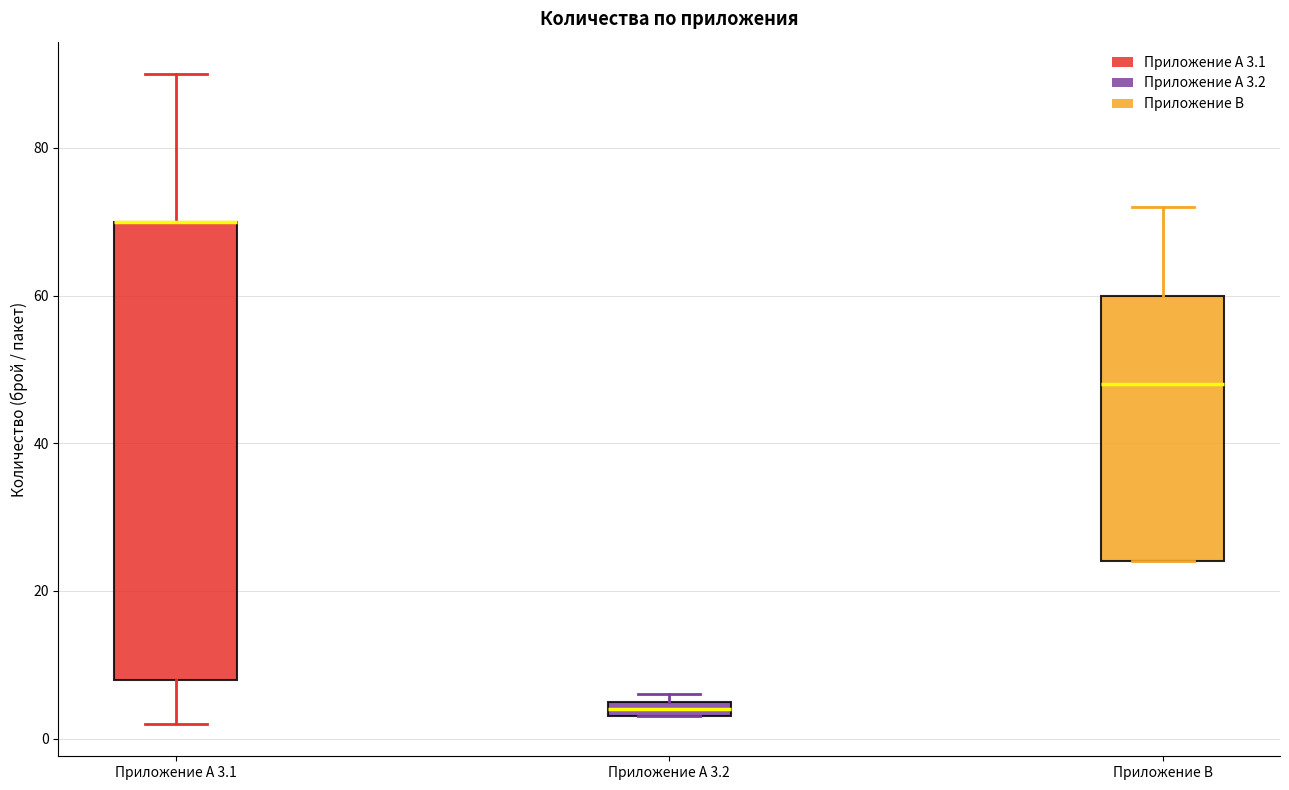

Where is the upper edge of the box for Приложение А 3.1 on the y-axis? The values are not printed on the chart, so give them approximately, as read against the axis.

70